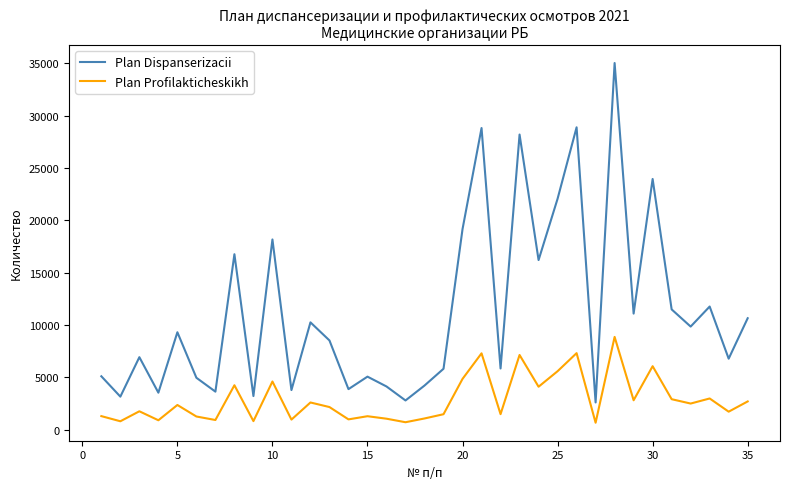

List the series in order of their overall mean, highest first.

Plan Dispanserizacii, Plan Profilakticheskikh